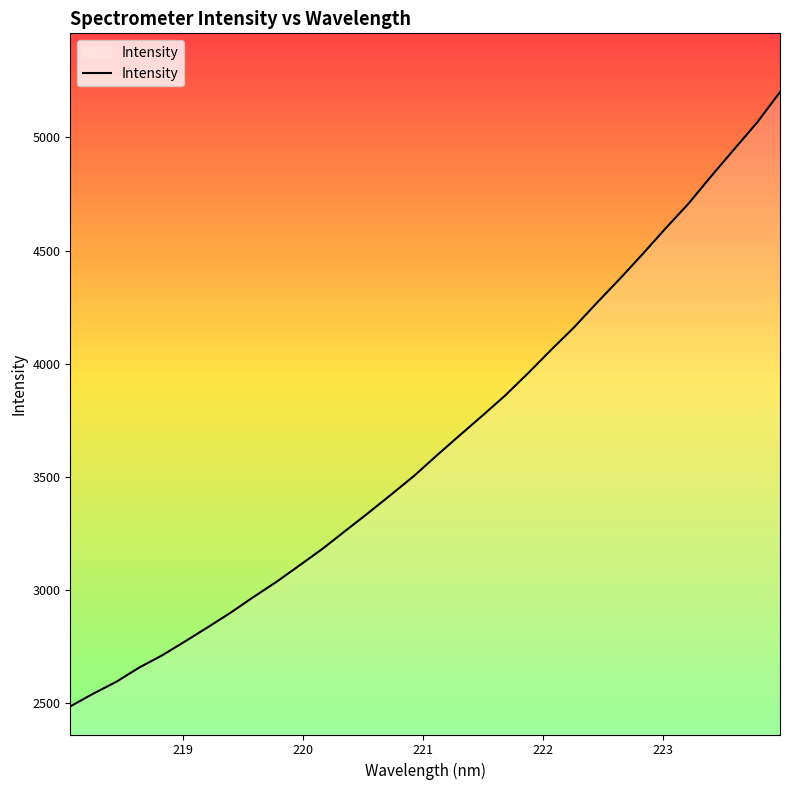

What is the difference between the maximum and minimum values?

2715.7